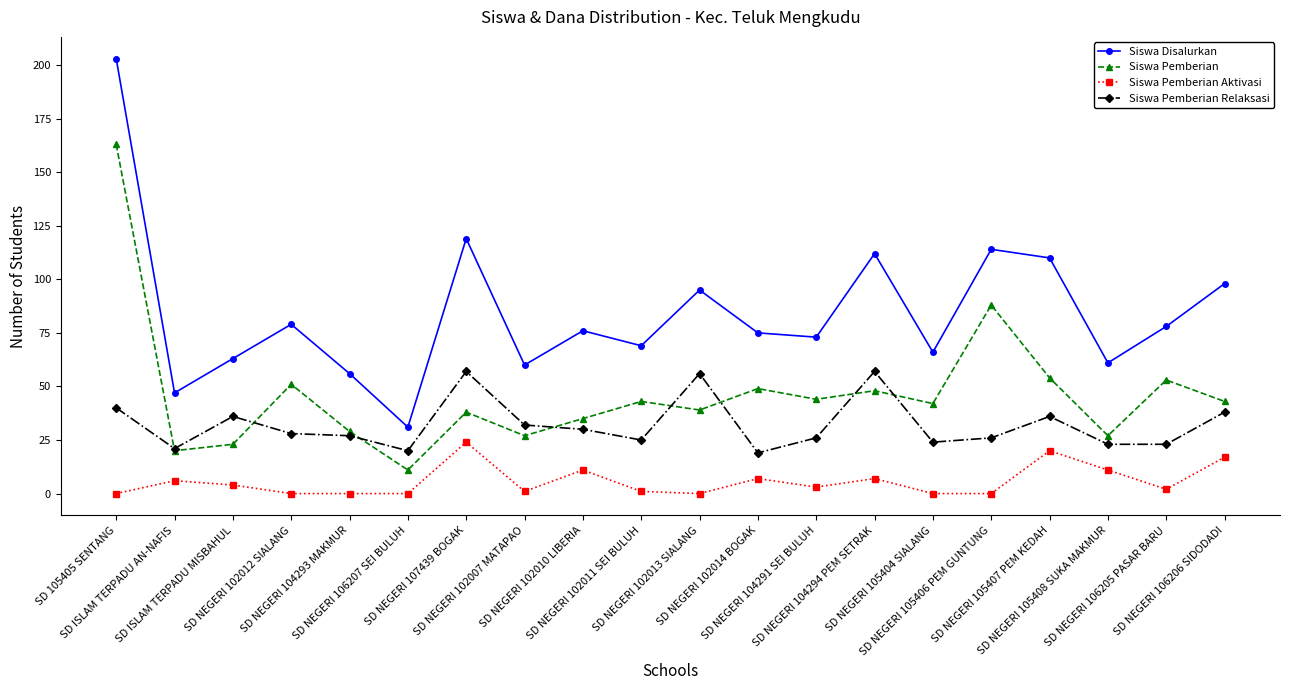

Which series has the largest range (max minus min)?

Siswa Disalurkan